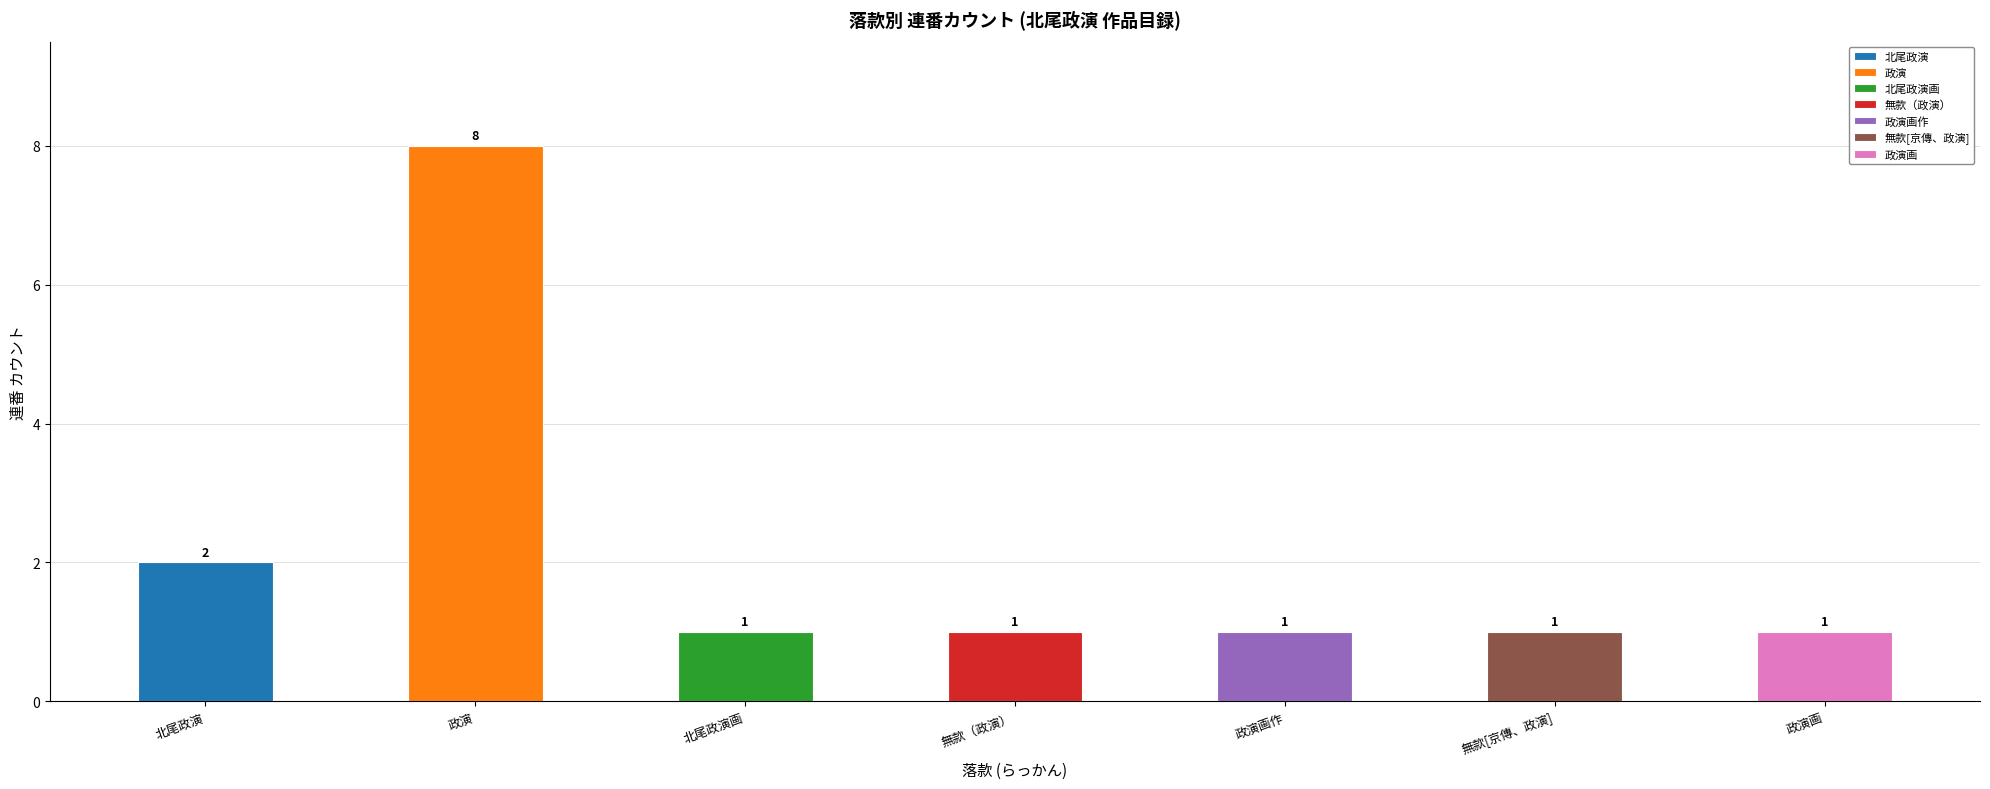

True or false: the data shows 2 at まさのぶ(4).

False